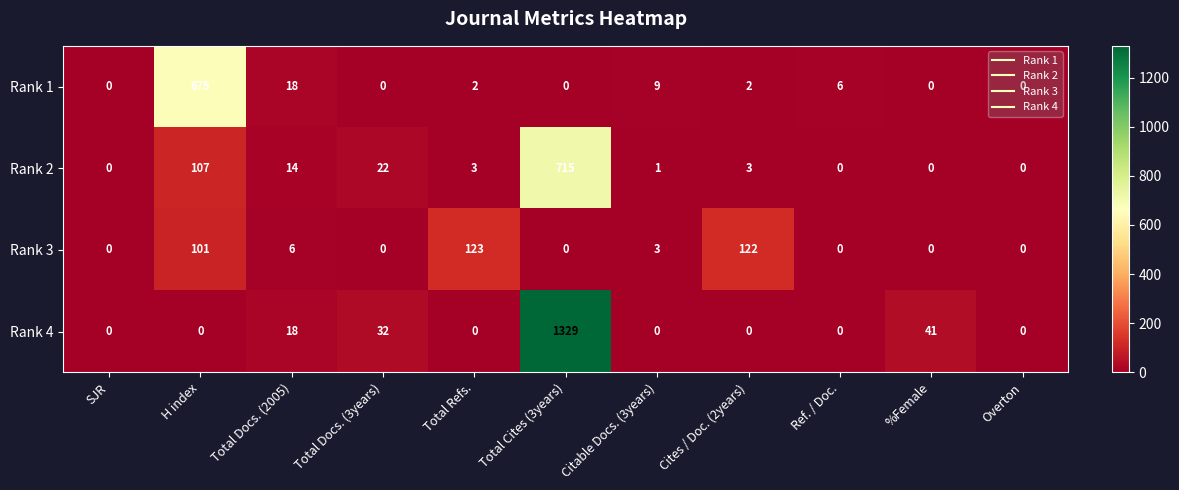

What is the greatest value displayed?

1329